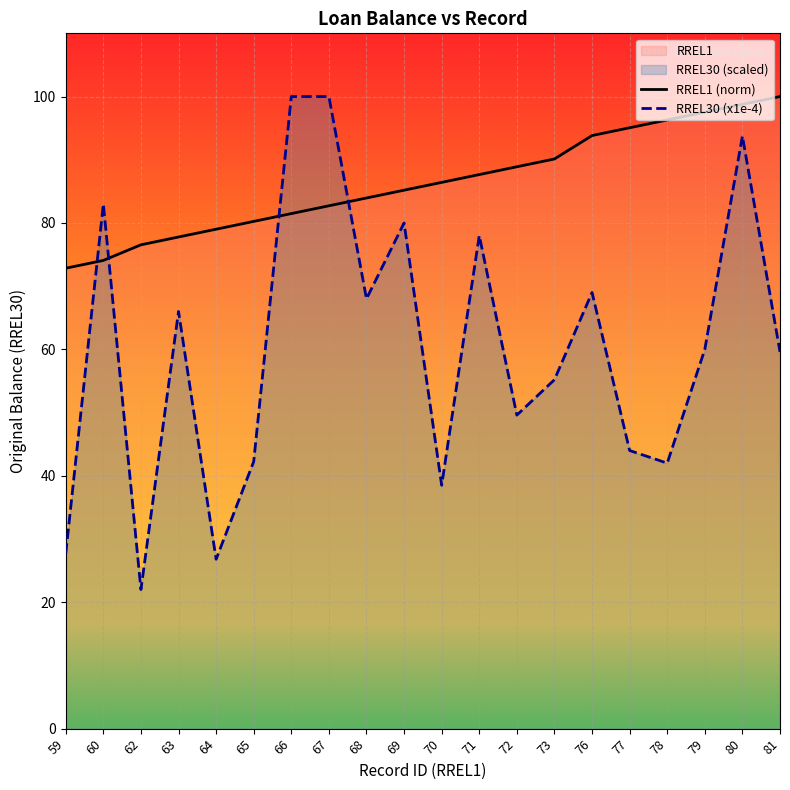

At how many categories does at least one series exceed 92?

8